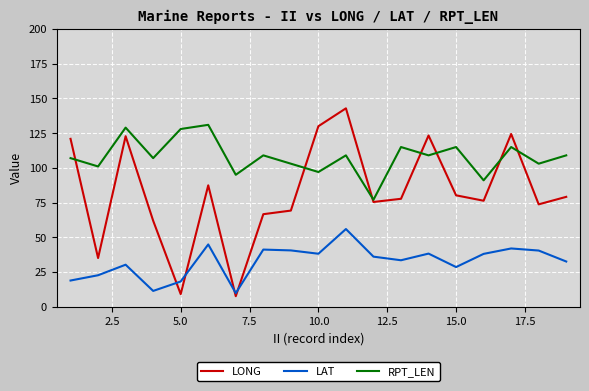

True or false: LAT and RPT_LEN intersect in this chart.

False